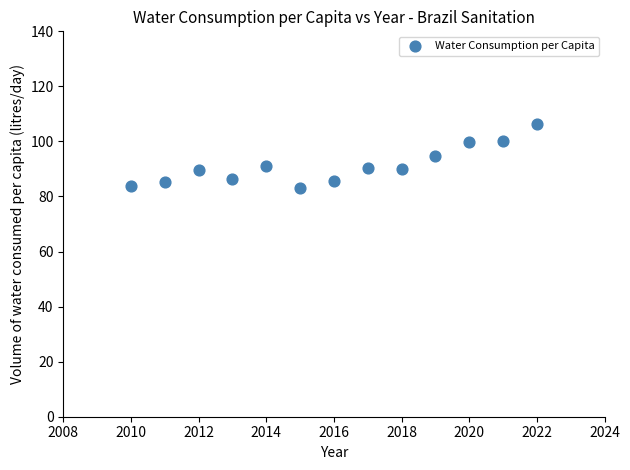

What is the range of Y values (max minus min)?

23.5